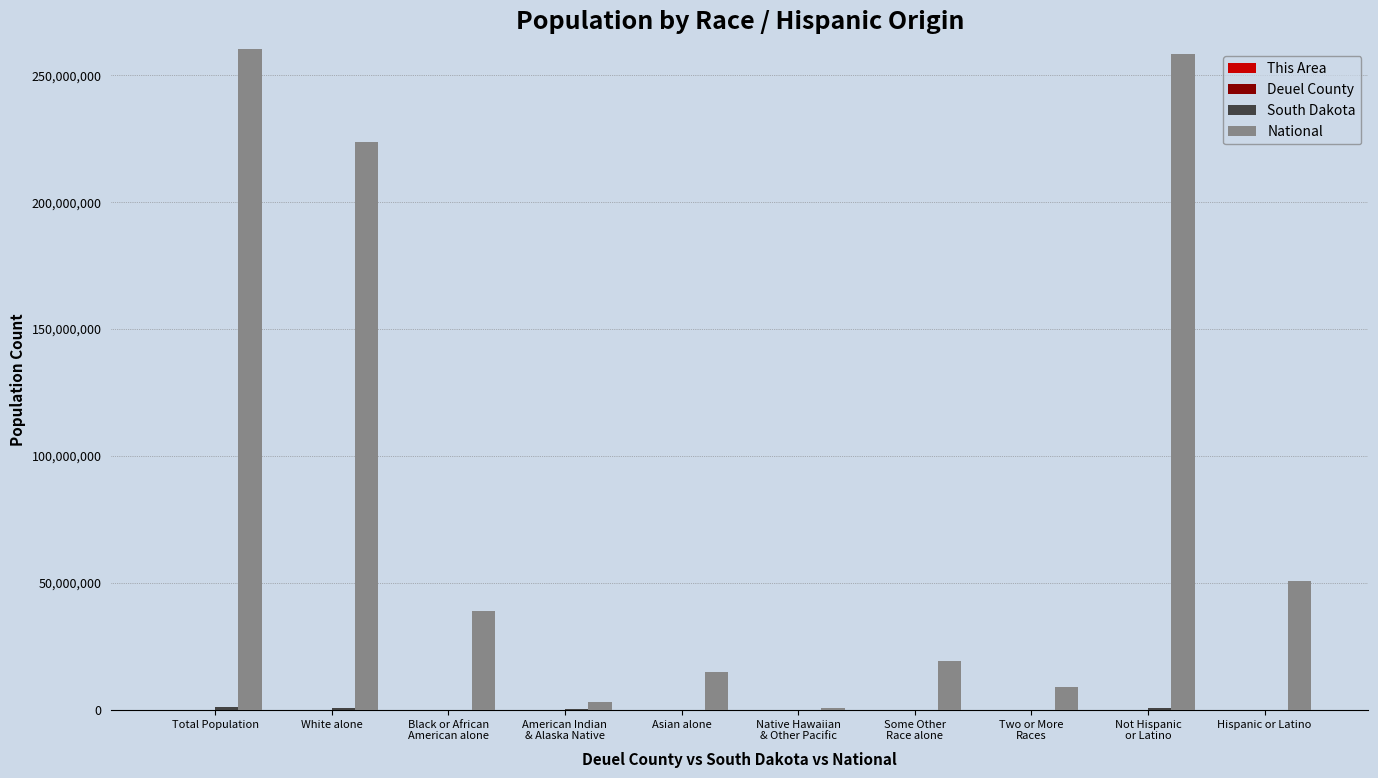

What is the average value of the South Dakota series?

244254